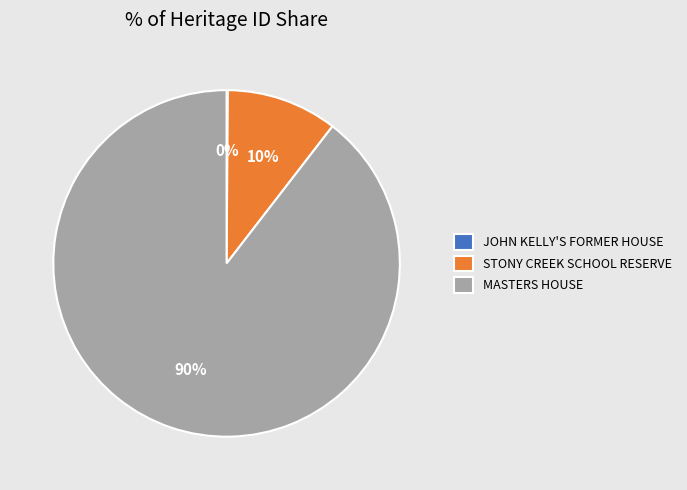

To the nearest percent, what percentage of the pie is MASTERS HOUSE?

90%